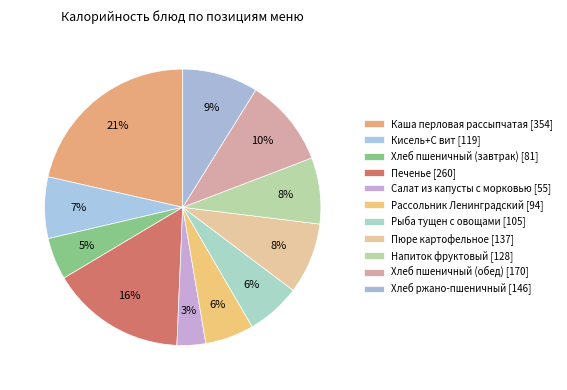

To the nearest percent, what percentage of the pie is Рыба тущен с овощами?

6%